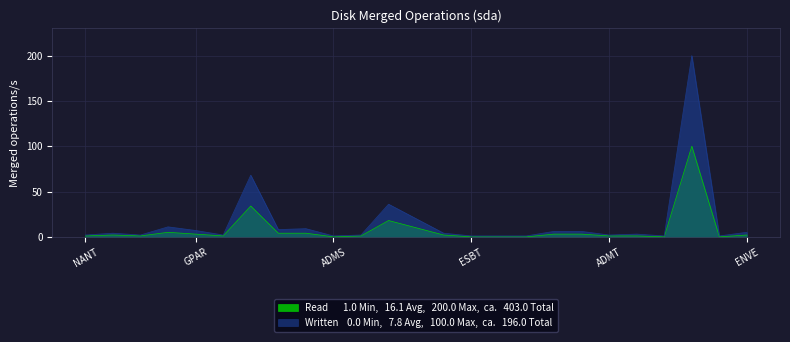

The value of Read at NMIC is 9. True or false?

True